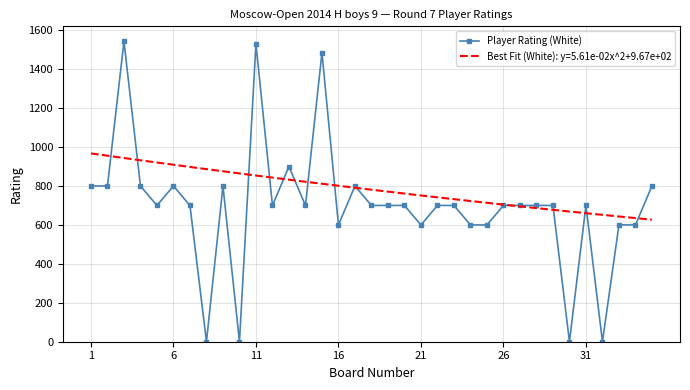

How many points are lower than both their immediate neighbors (excluding endpoints)?

9